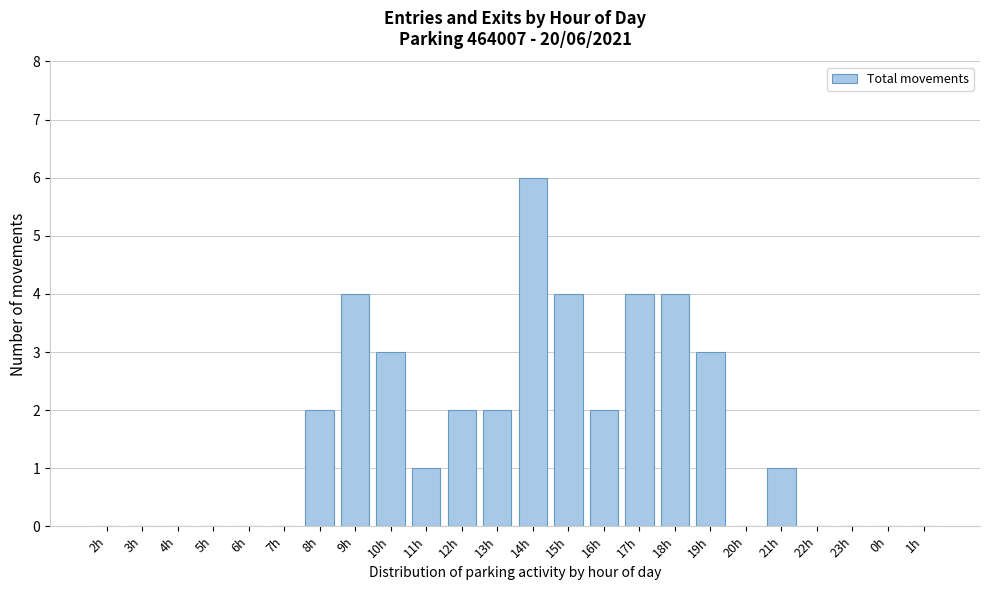

Reading right to left, what are all the values shown in this chart?

1h=0	0h=0	23h=0	22h=0	21h=1	20h=0	19h=3	18h=4	17h=4	16h=2	15h=4	14h=6	13h=2	12h=2	11h=1	10h=3	9h=4	8h=2	7h=0	6h=0	5h=0	4h=0	3h=0	2h=0